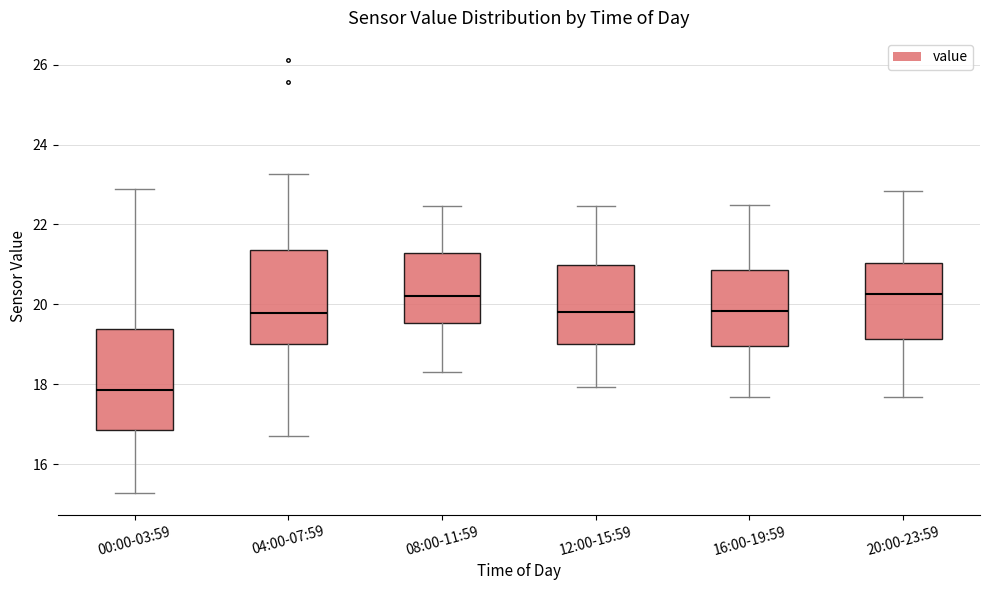

Where does the upper whisker of the box for 16:00-19:59 end on the y-axis? The values are not printed on the chart, so give them approximately, as read against the axis.

22.6